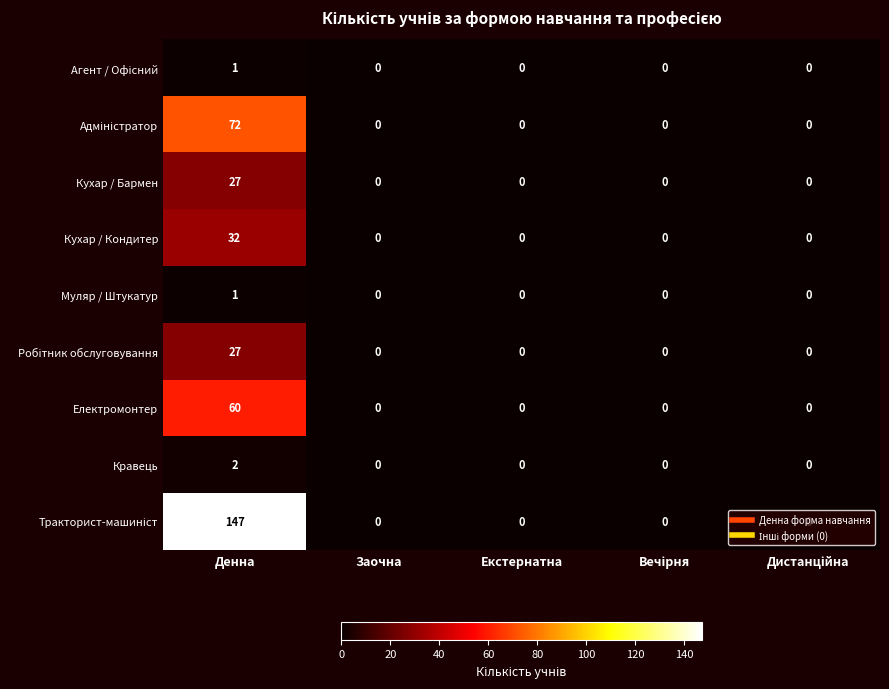

How many Муляр / Штукатур values are between 0 and 1?

5